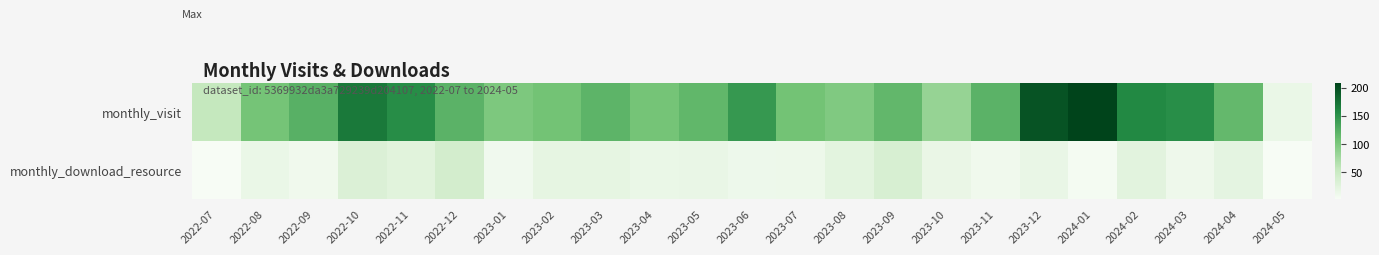

List the series in order of their peak value, highest first.

monthly_visit, monthly_download_resource